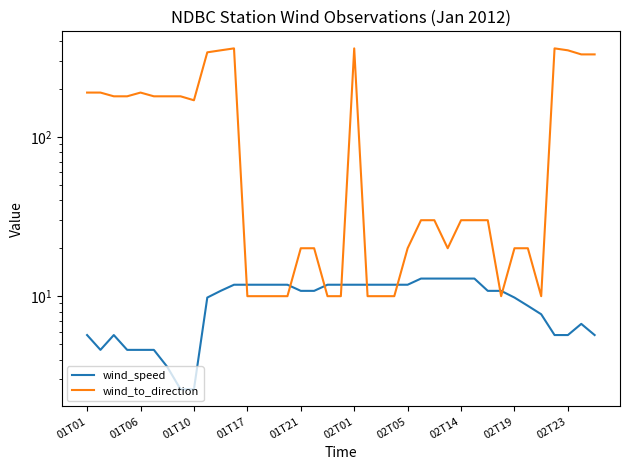

How many data points in wind_to_direction are less than 30?

17